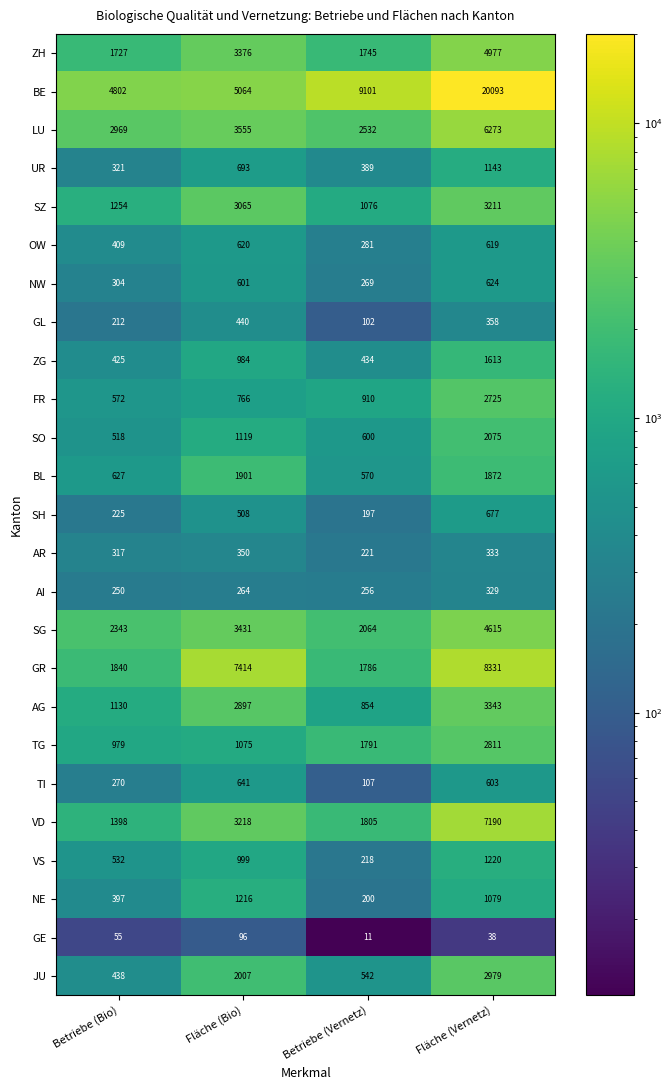

At which category is the sum across all series the highest?

Fläche (Vernetz)